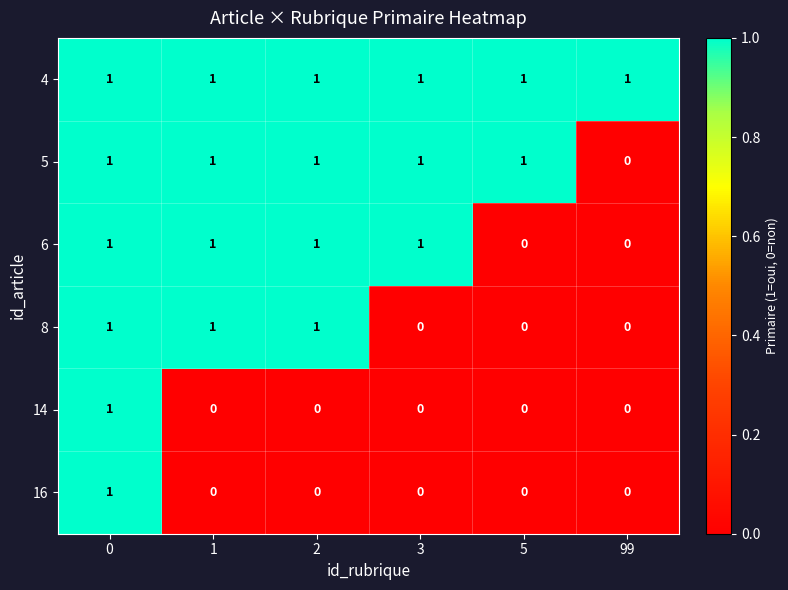

How many distinct data groups are displayed?

6